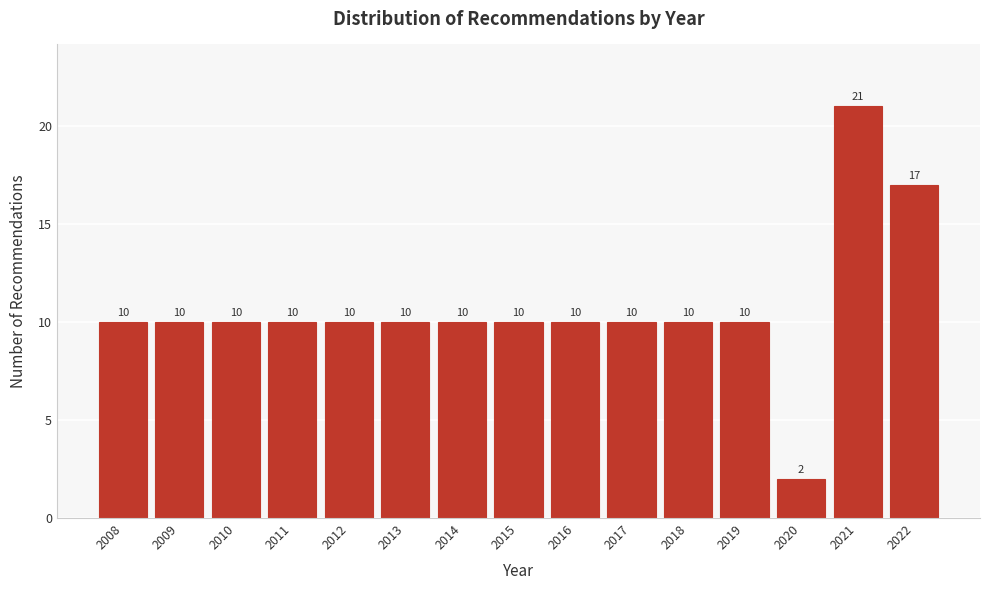

Reading right to left, extract all data points from this chart.

17	21	2	10	10	10	10	10	10	10	10	10	10	10	10